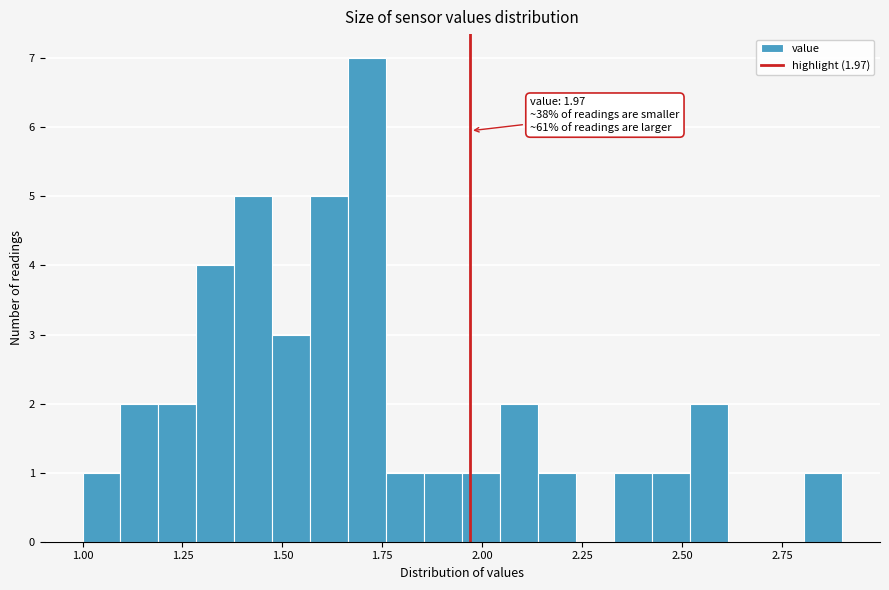

Read against the x-axis, roughly where is the centre of the tallest bar?

1.70